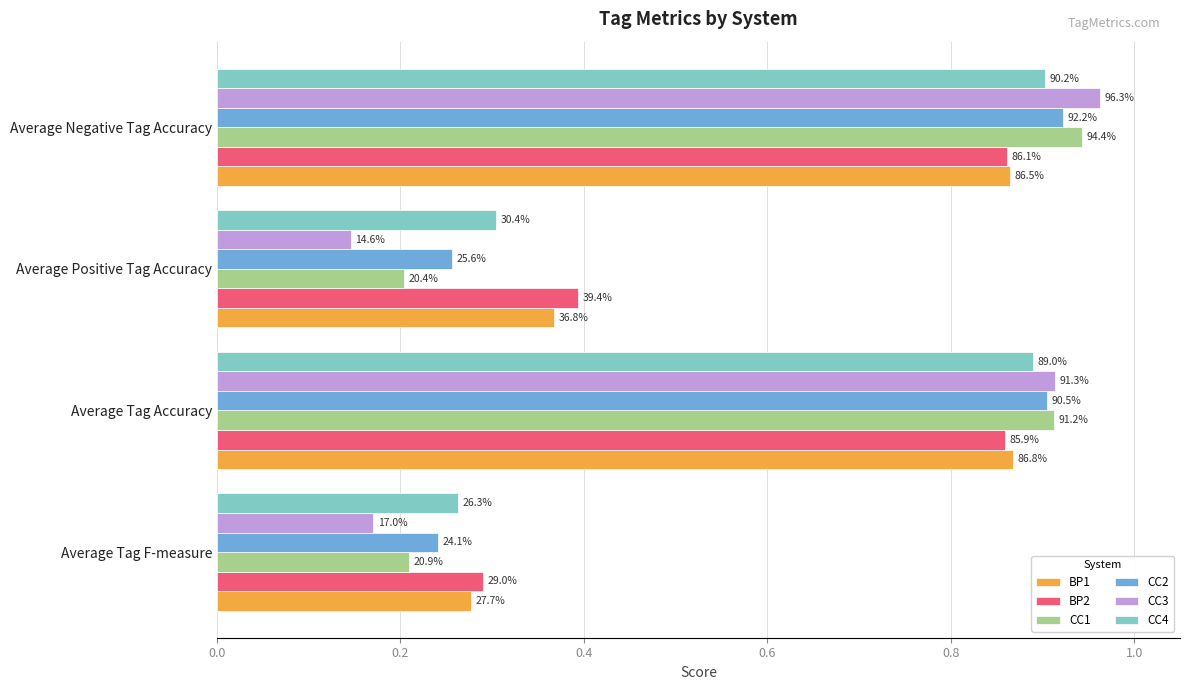

What are all the series names shown in the legend?

BP1, BP2, CC1, CC2, CC3, CC4